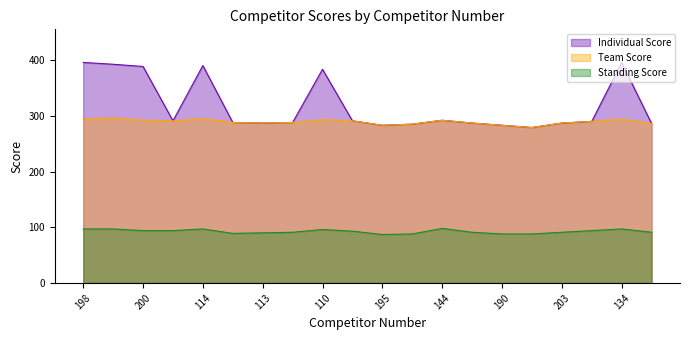

In Standing Score, how many points are lower than both neighbors (excluding endpoints)?

2